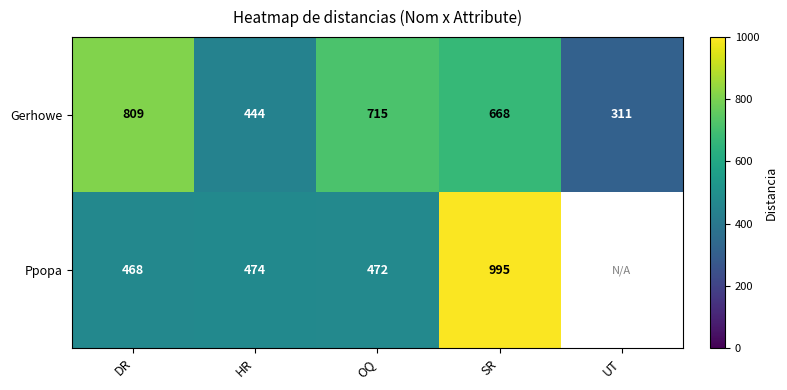

The value of Gerhowe at OQ is 1073. True or false?

False